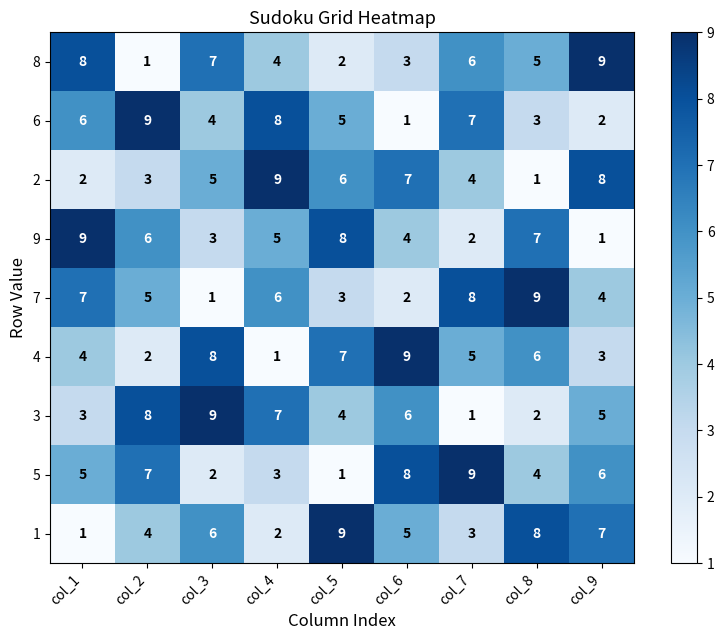

Where does the 9 series first go above 5?

col_1